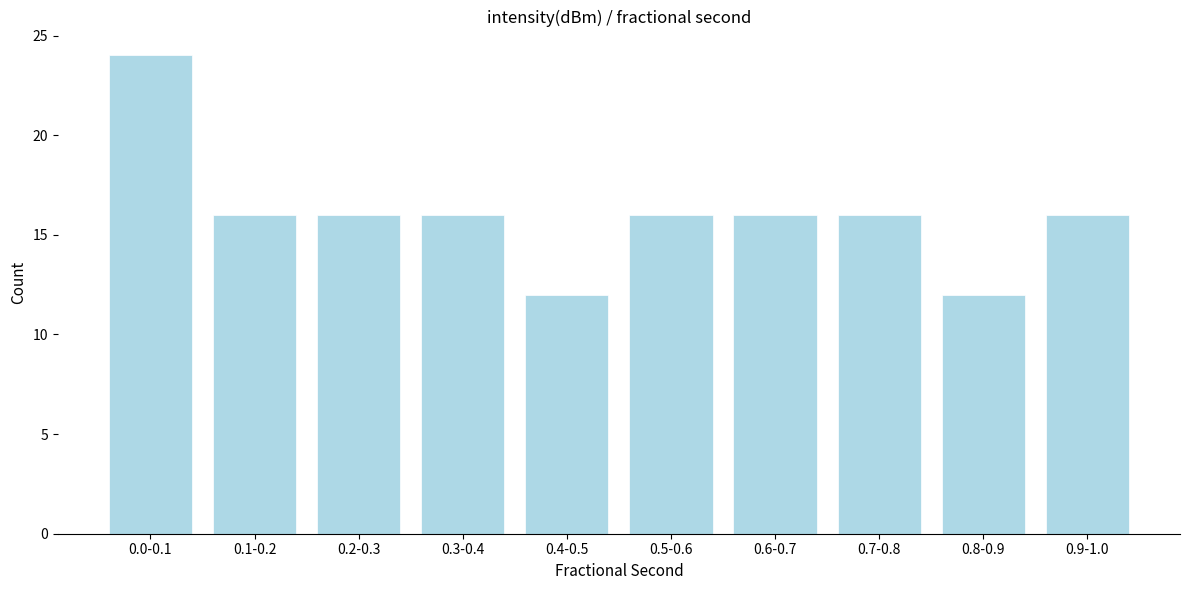

Reading left to right, extract all data points from this chart.

24	16	16	16	12	16	16	16	12	16